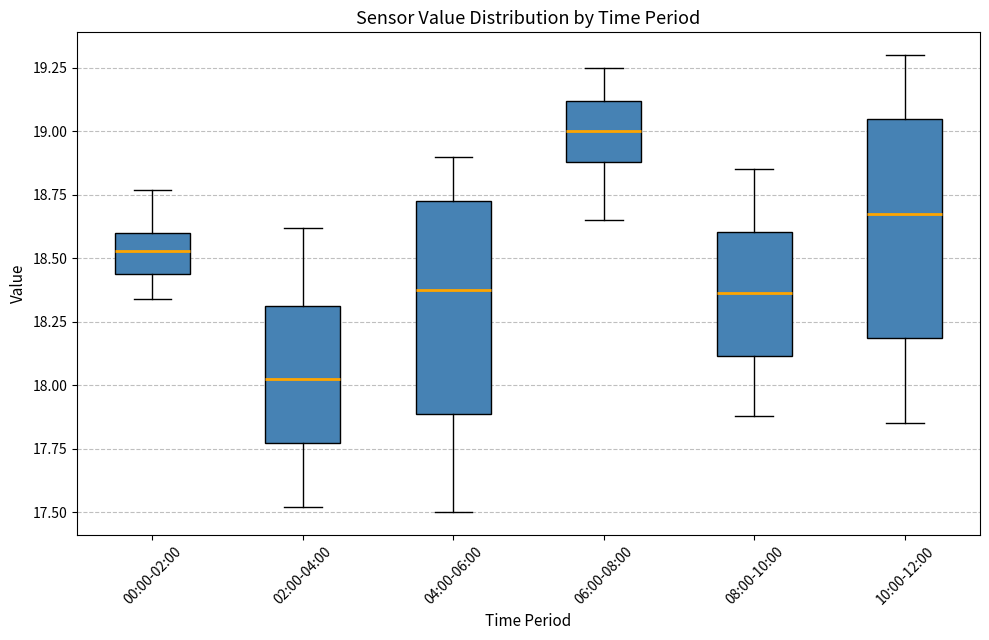

Which box's median line is the highest?

06:00-08:00